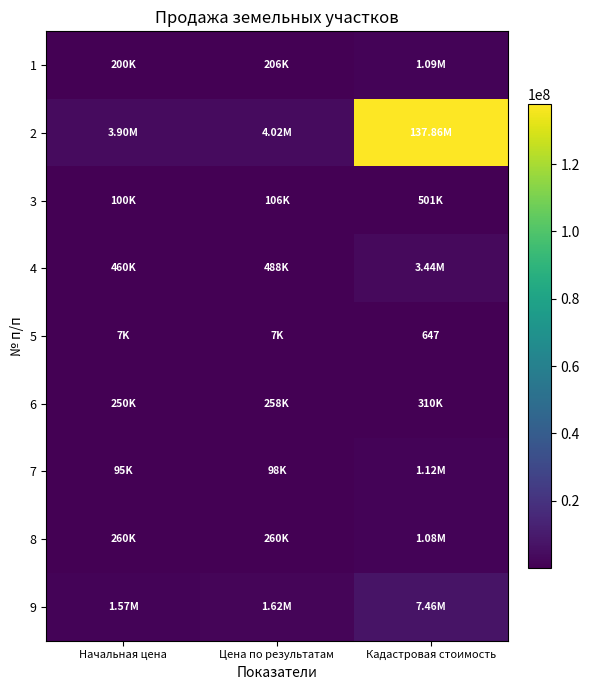

The value of 4 at Начальная цена is 138413.5. True or false?

False